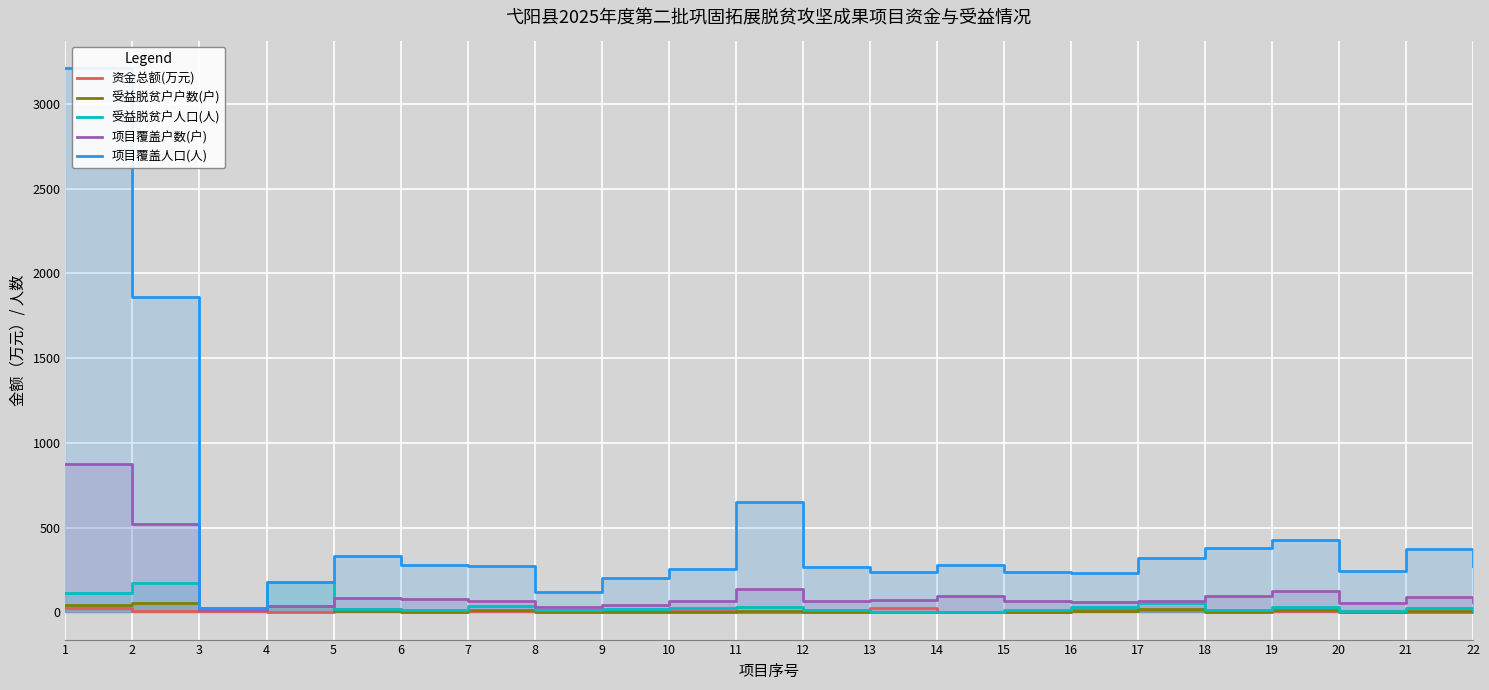

Where is the first local maximum for 受益脱贫户人口(人)?

2